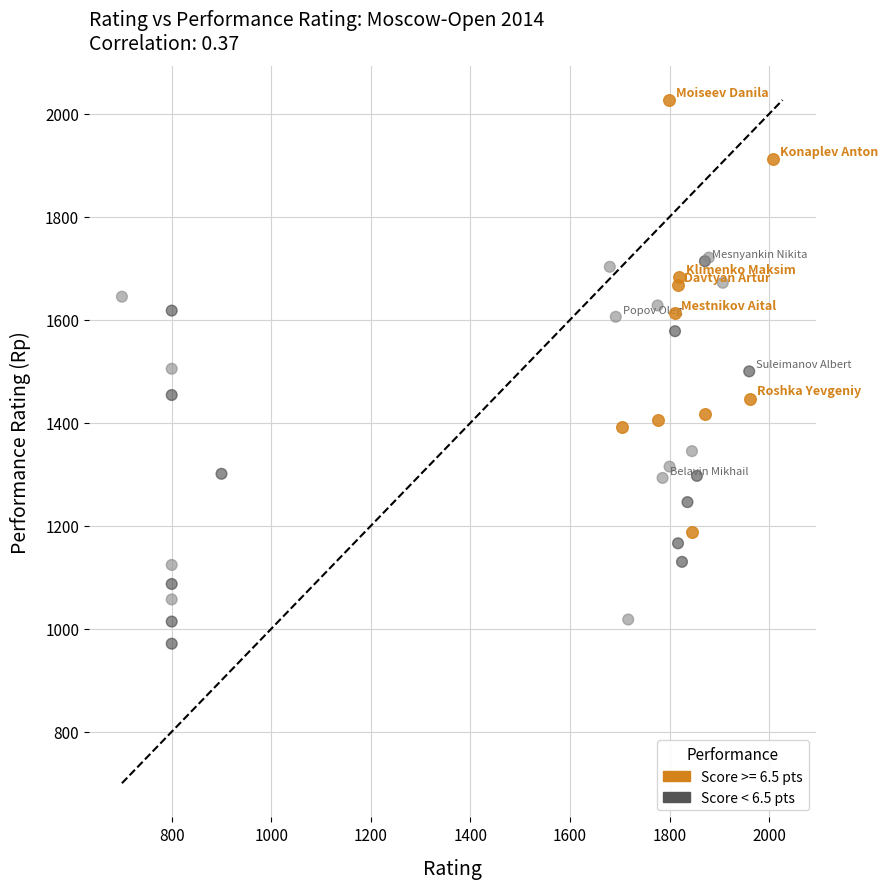

Which series contains the lowest Y value?

Score < 6.5 pts